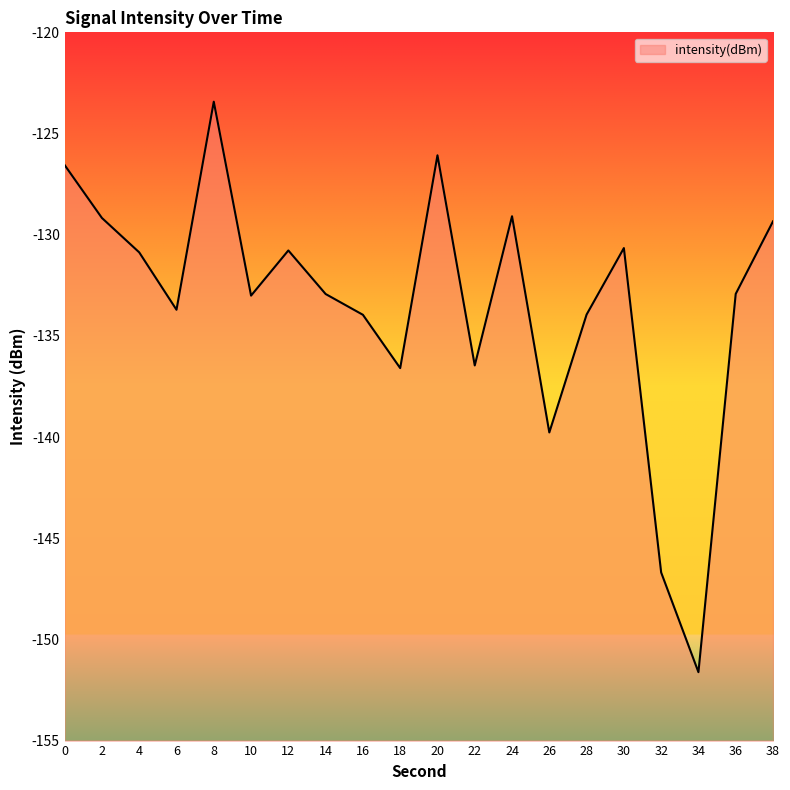

How many interior local peaks (higher than both neighbors) does the data have?

5